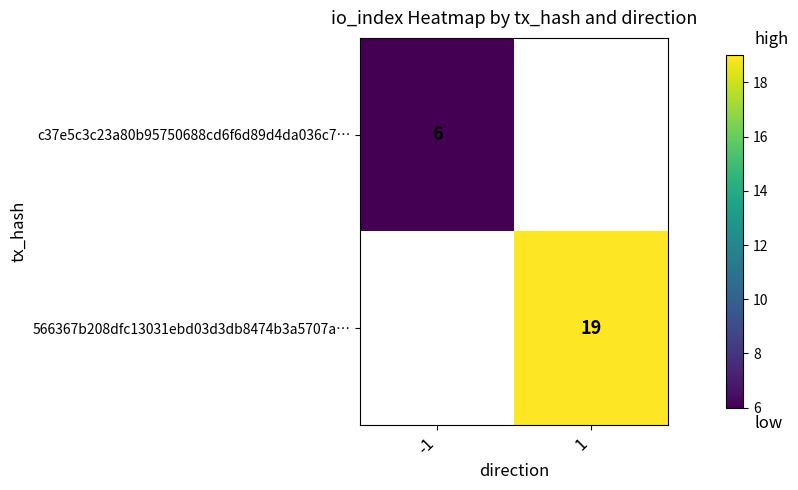

At which label is c37e5c3c23a80b95750688cd6f6d89d4da036c7… closest to 6?

-1